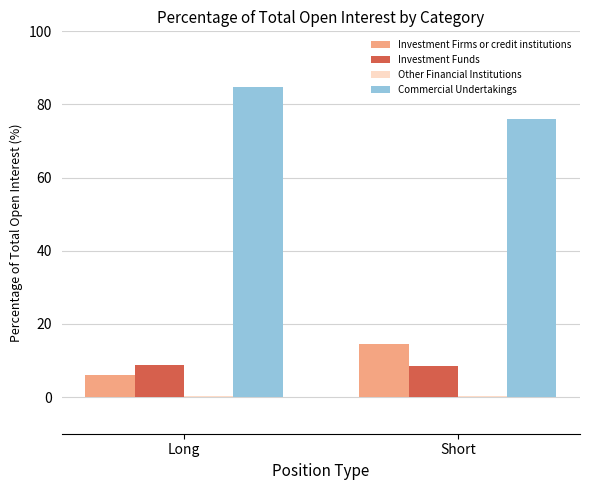

Which series has the largest total across all categories?

Commercial Undertakings